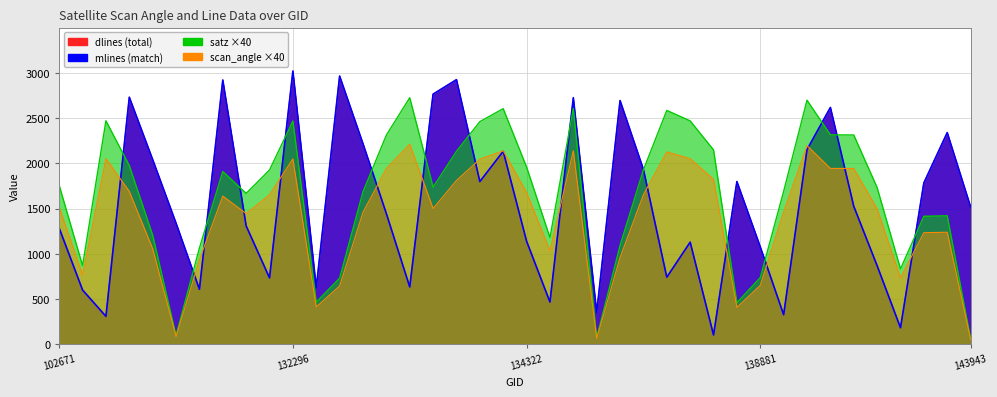

What is the difference between the mlines values at 137715 and 138105?

389.0